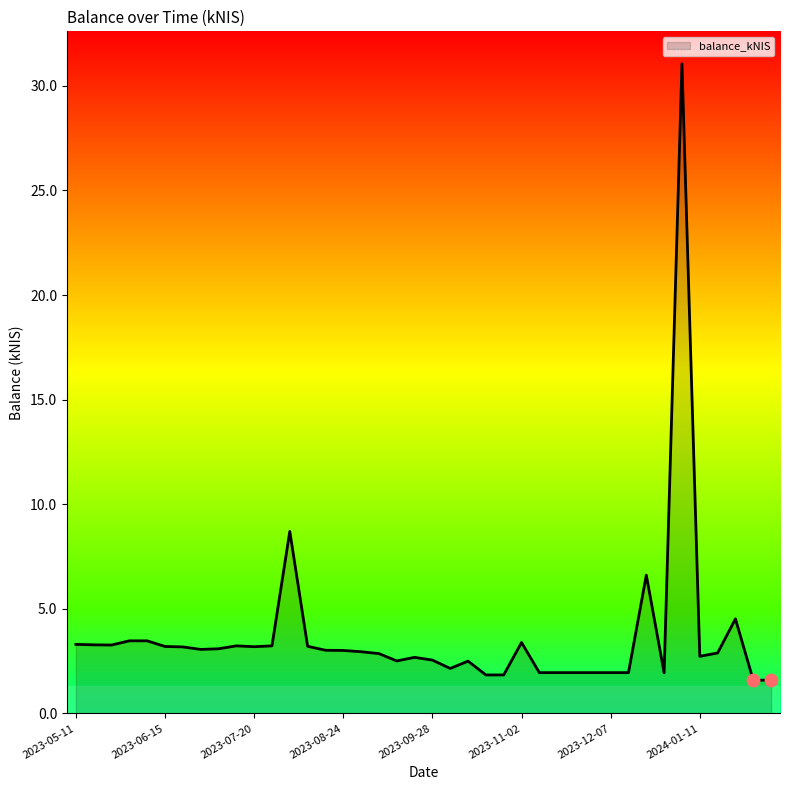

What is the maximum value shown in the chart?

31.1